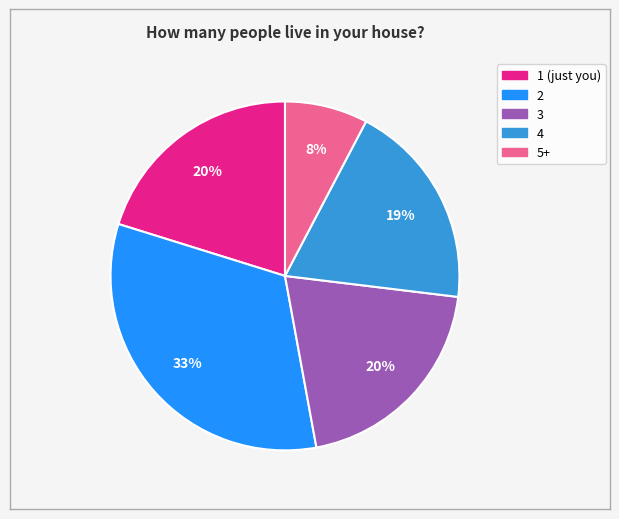

Between 4 and 1 (just you), which is larger?

1 (just you)